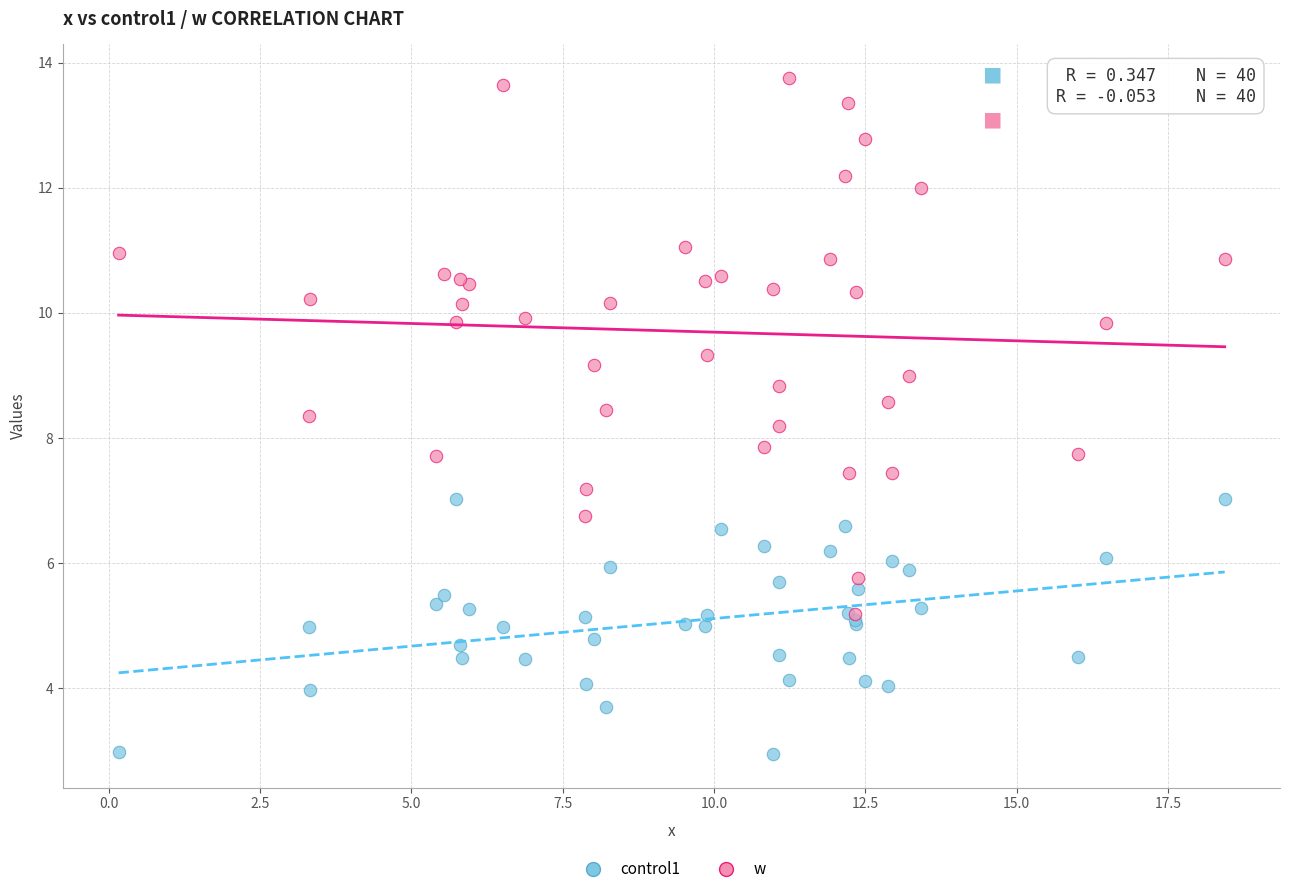

What are all the series names shown in the legend?

control1, w